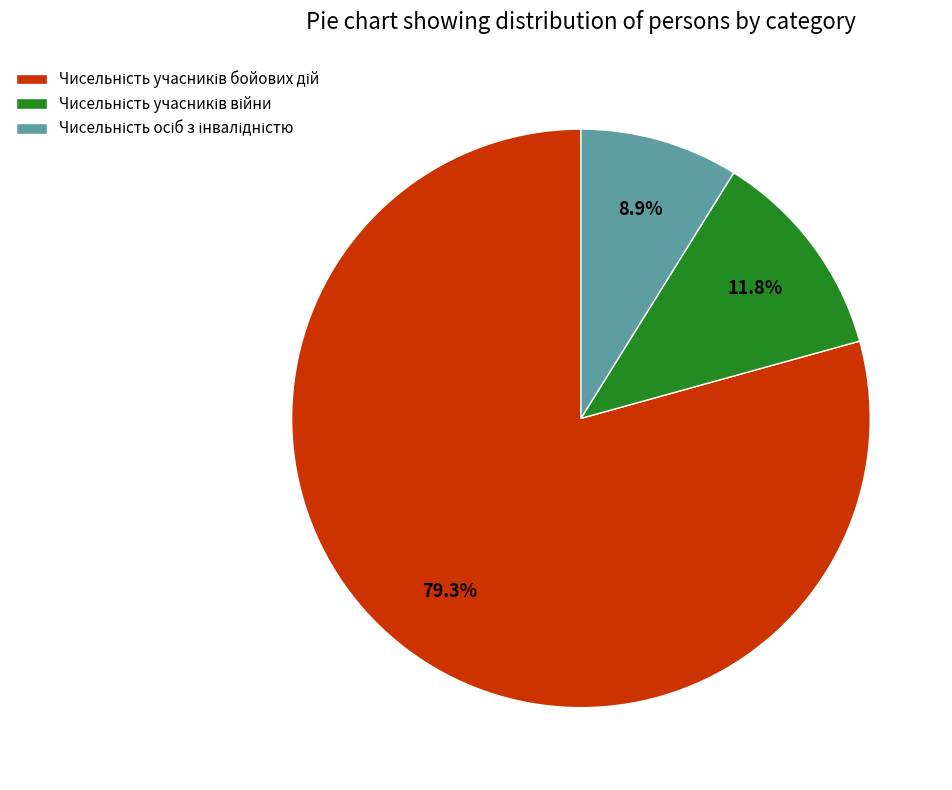

Does any single category account for the majority?

Yes